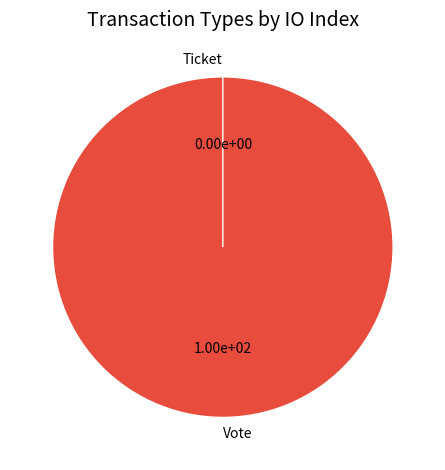

What portion of the pie excludes Ticket?

100.0%